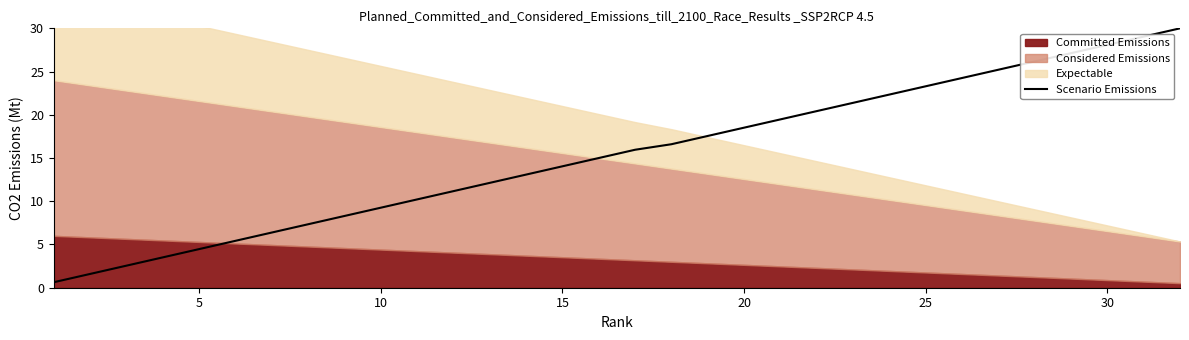

Reading left to right, list all the values displayed in this chart.

0.6	1.6	2.6	3.5	4.5	5.4	6.4	7.3	8.3	9.3	10.2	11.2	12.1	13.1	14.0	15.0	16.0	16.6	17.6	18.5	19.5	20.4	21.4	22.3	23.3	24.3	25.2	26.2	27.1	28.1	29.0	30.0